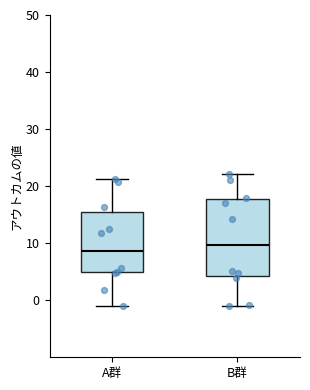

Reading left to right, read every box against the y-axis: the position of its median line, the range the box covers, and the ends of its whiskers. The values are not printed on the chart, so give them approximately, as read against the axis.

A群: median 9, box 5 to 15, whiskers -1 to 21
B群: median 10, box 4 to 18, whiskers -1 to 22